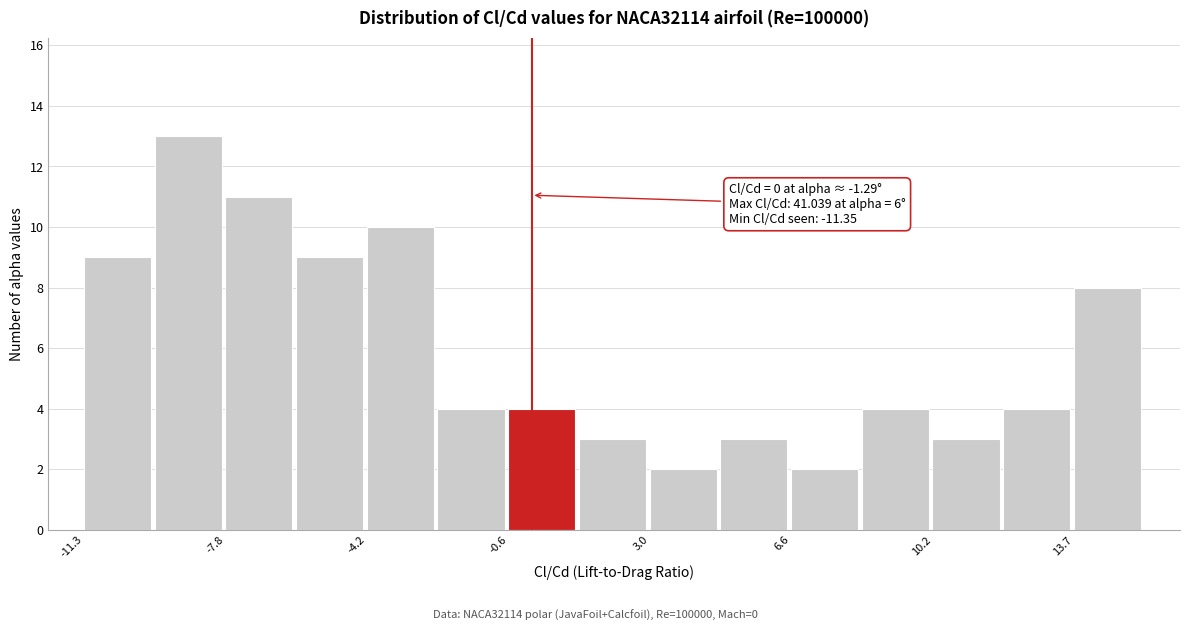

Read against the x-axis, roughly where is the centre of the tallest bar?

-8.5